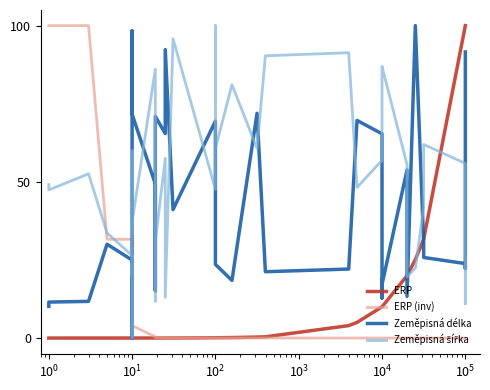

What is the average value of the ERP series?

12.0